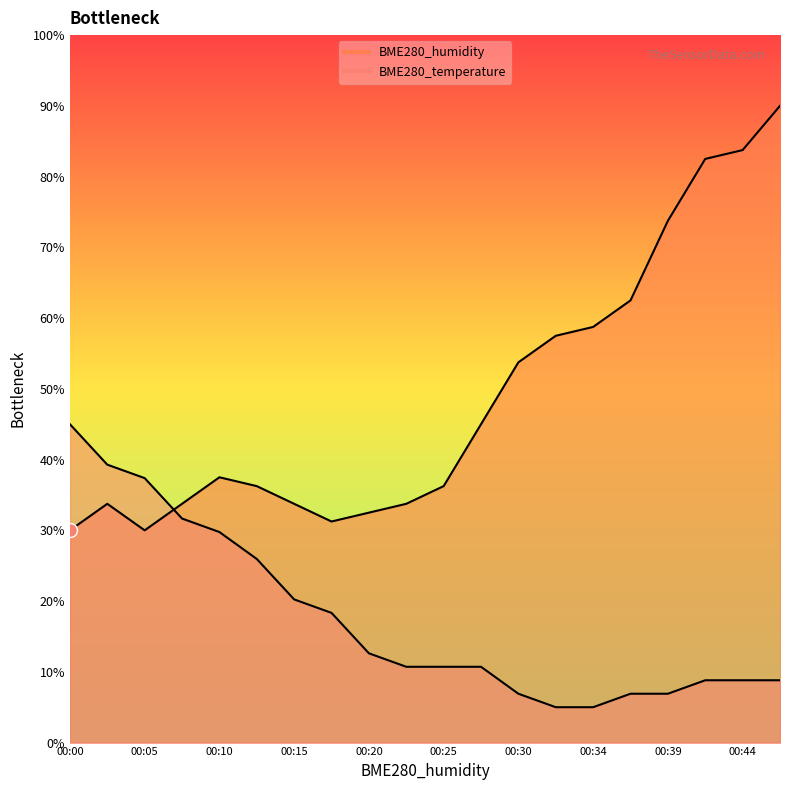

Reading left to right, list all the values displayed in this chart.

BME280_humidity: 00:00=30.0	00:02=33.8	00:05=30.0	00:07=33.8	00:10=37.5	00:12=36.2	00:15=33.8	00:17=31.3	00:20=32.5	00:22=33.8	00:25=36.2	00:27=45.0	00:30=53.7	00:32=57.5	00:34=58.8	00:37=62.5	00:39=73.7	00:42=82.5	00:44=83.8	00:47=90.0
BME280_temperature: 00:00=45.0	00:02=39.3	00:05=37.4	00:07=31.7	00:10=29.8	00:12=26.0	00:15=20.2	00:17=18.3	00:20=12.6	00:22=10.7	00:25=10.7	00:27=10.7	00:30=6.9	00:32=5.0	00:34=5.0	00:37=6.9	00:39=6.9	00:42=8.8	00:44=8.8	00:47=8.8